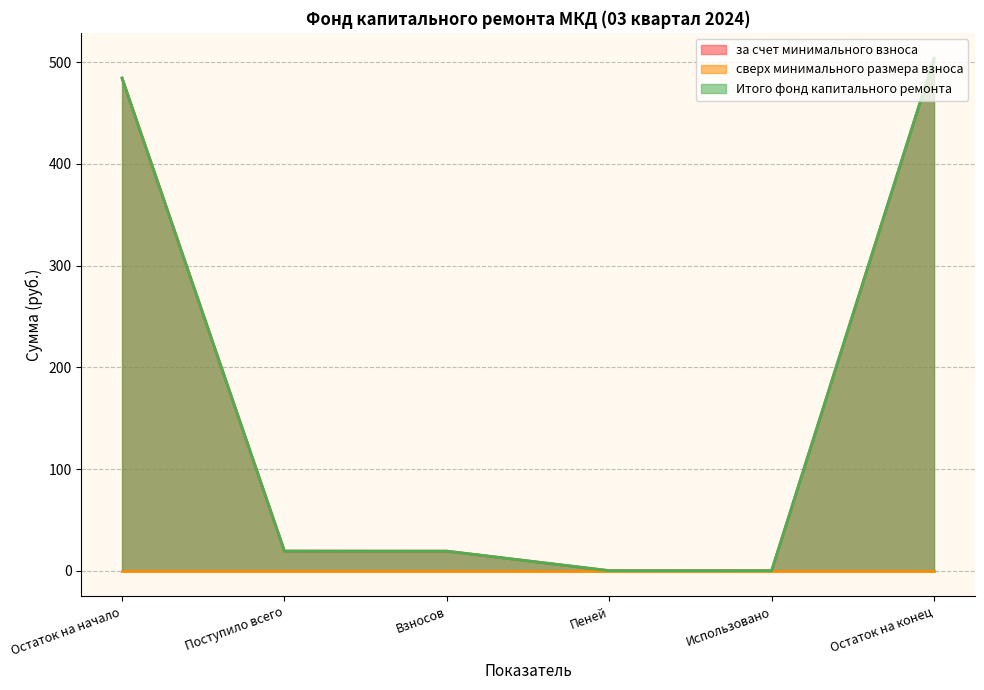

What is the value of the Итого фонд капитального ремонта point at the 2nd from the left?

19.3